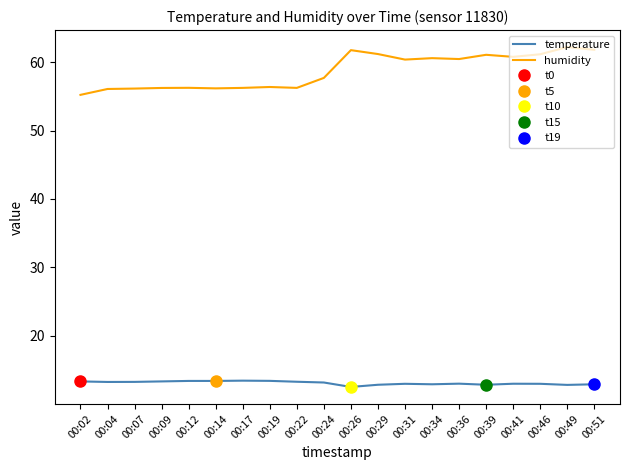

True or false: humidity and temperature intersect in this chart.

False